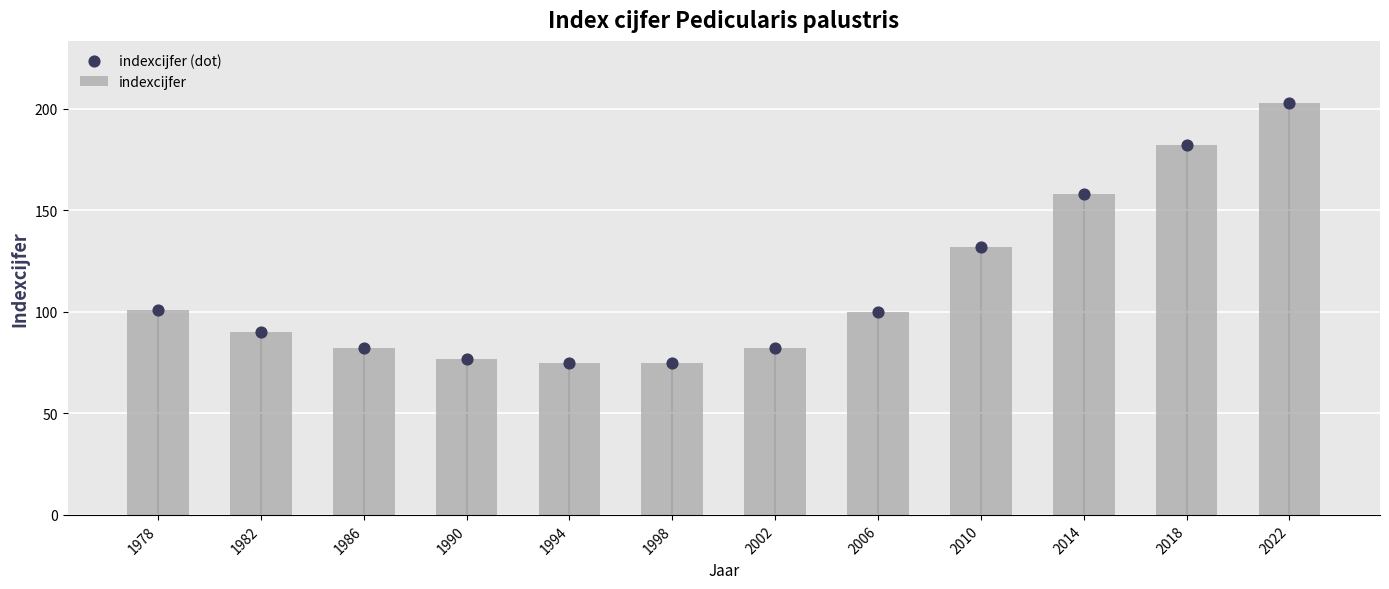

At which category is the sum across all series the highest?

2022